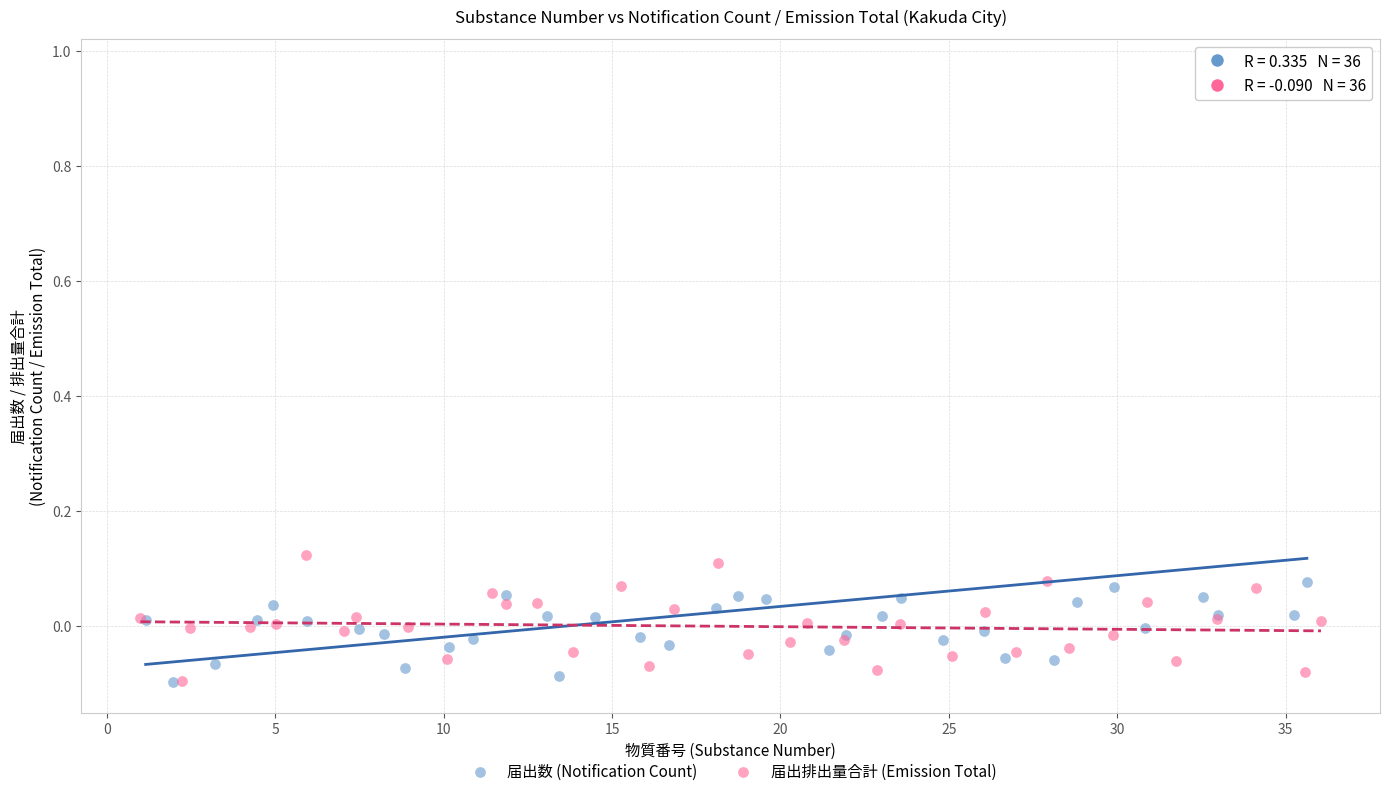

Which series has the widest spread of Y values?

届出数 (Notification Count)